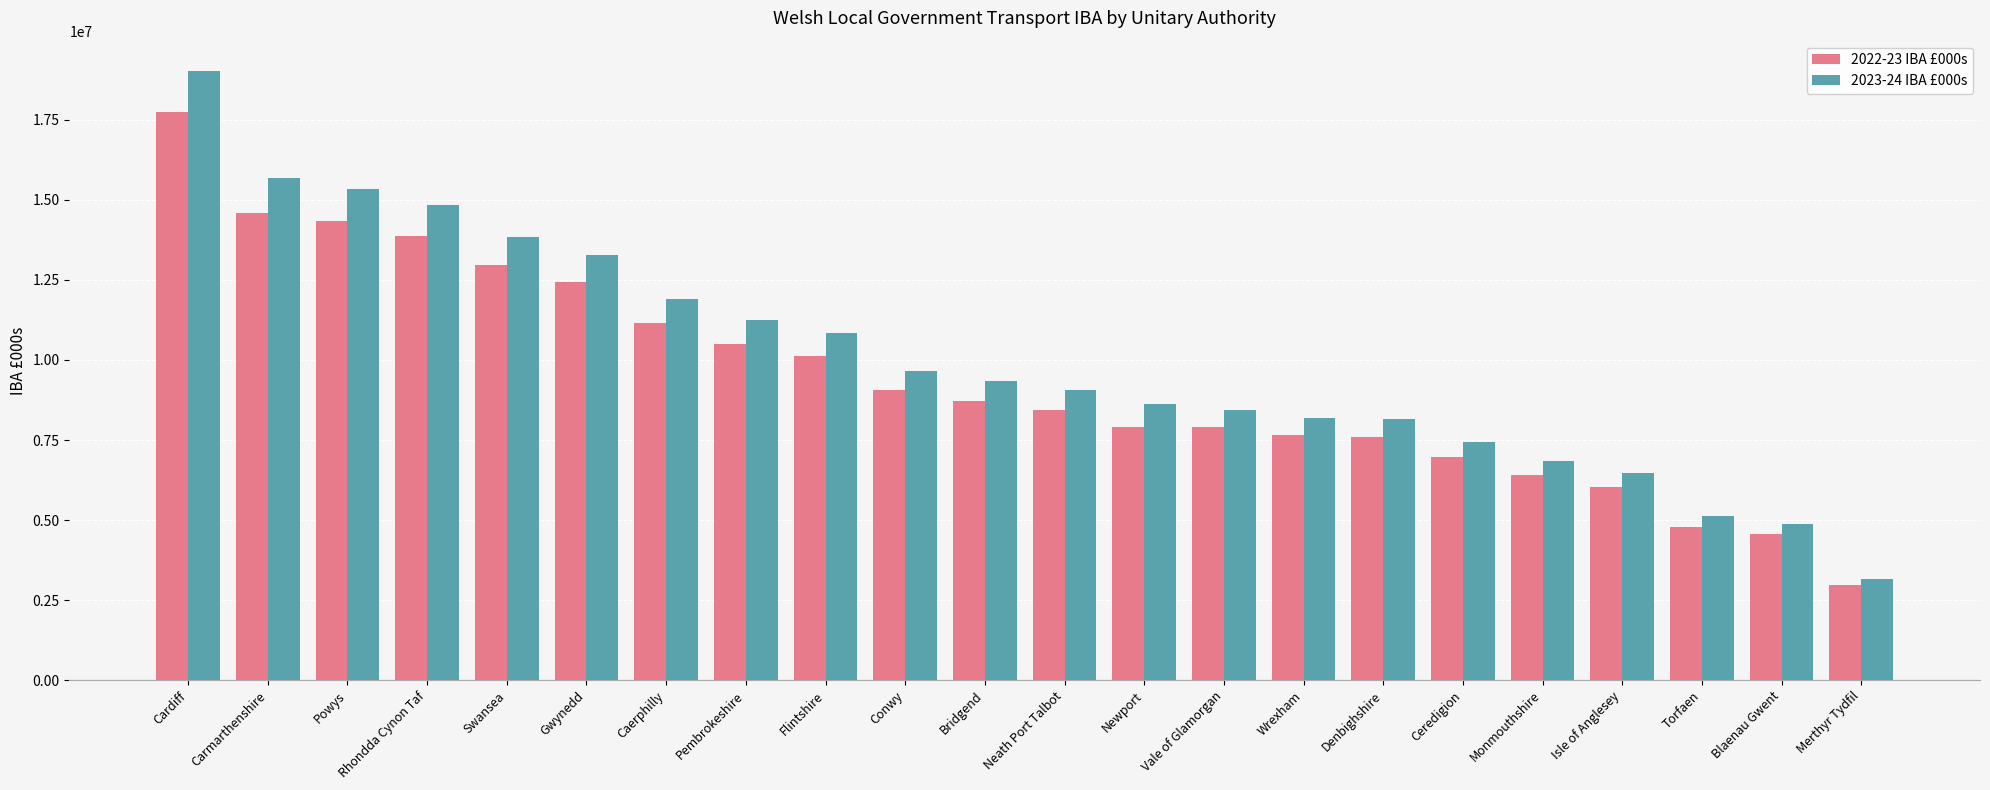

List the series in order of their peak value, lowest first.

2022-23 IBA £000s, 2023-24 IBA £000s